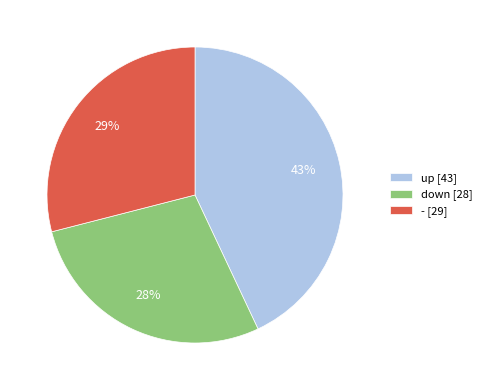

Which has a higher value, down [28] or - [29]?

- [29]